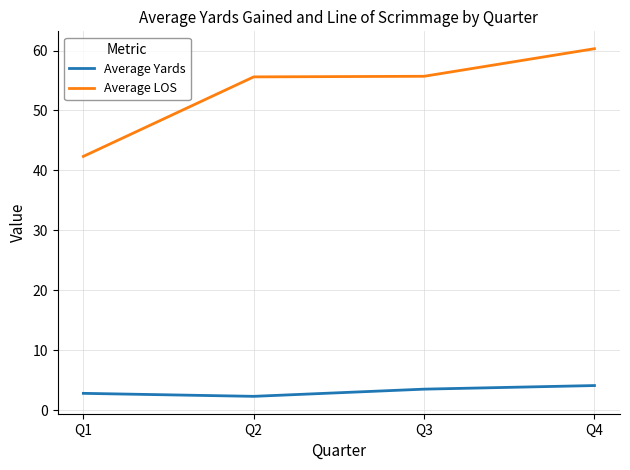

What is the minimum value for Average Yards?

2.3